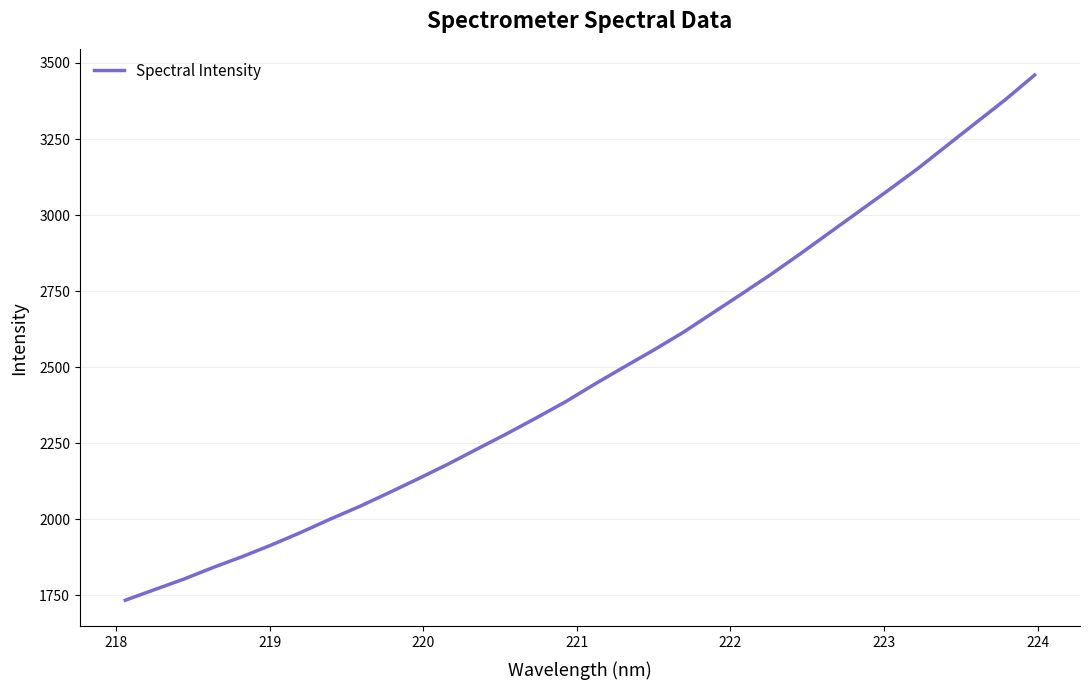

What is the maximum value shown in the chart?

3460.2